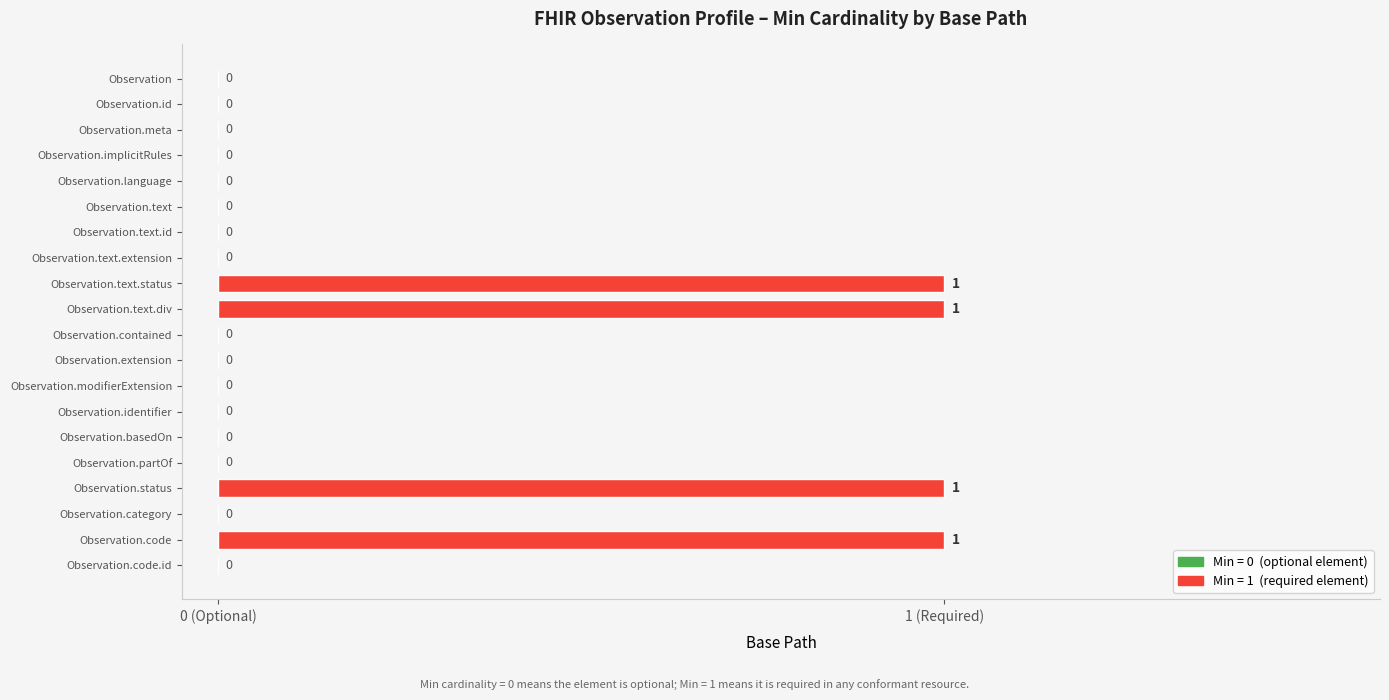

Are the bars horizontal?

Yes